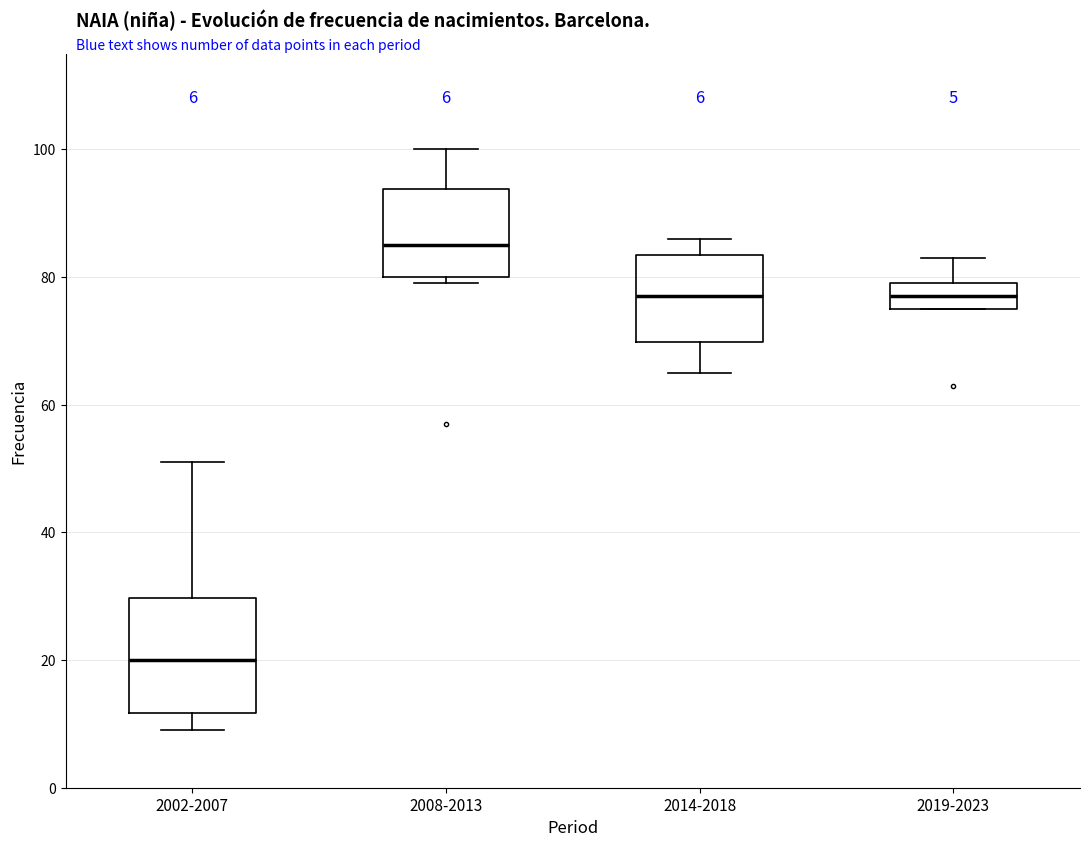

Which box is the tallest, from its lower edge to its upper edge?

2002-2007